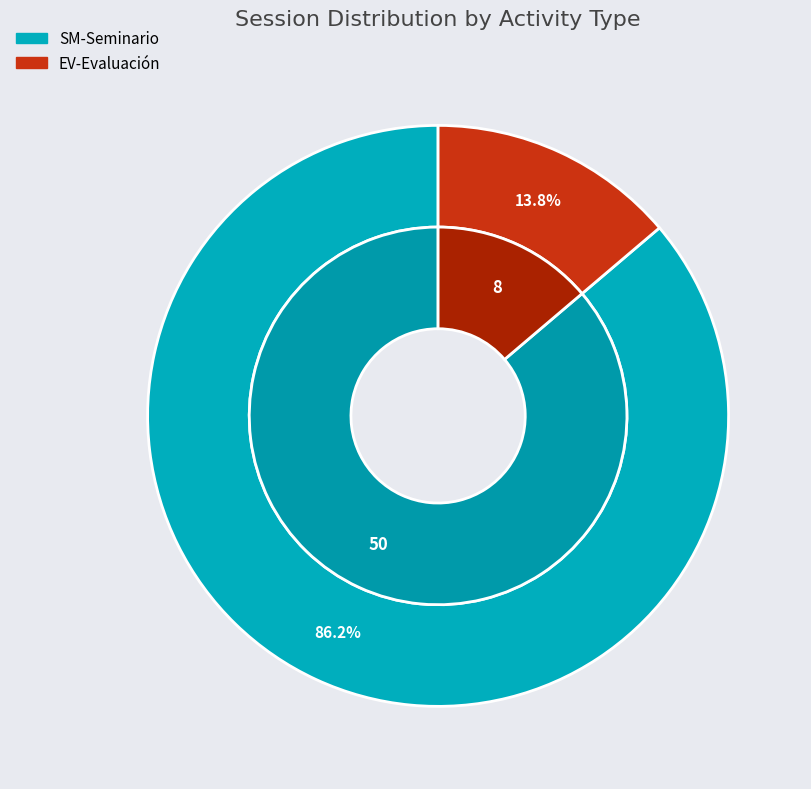

Is EV-Evaluación the majority of the pie?

No